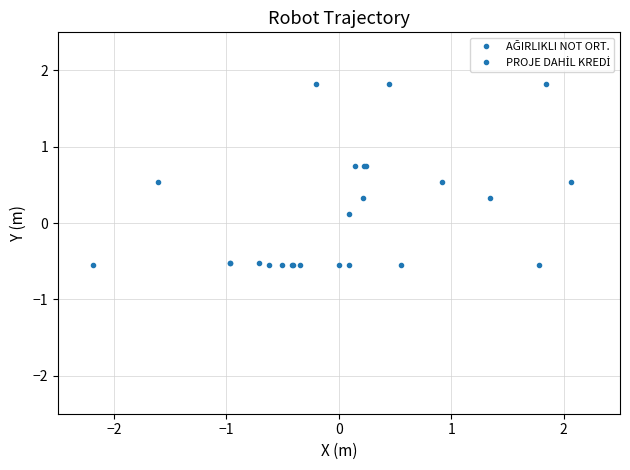

How many values in the PROJE DAHİL KREDİ series exceed 0?

3